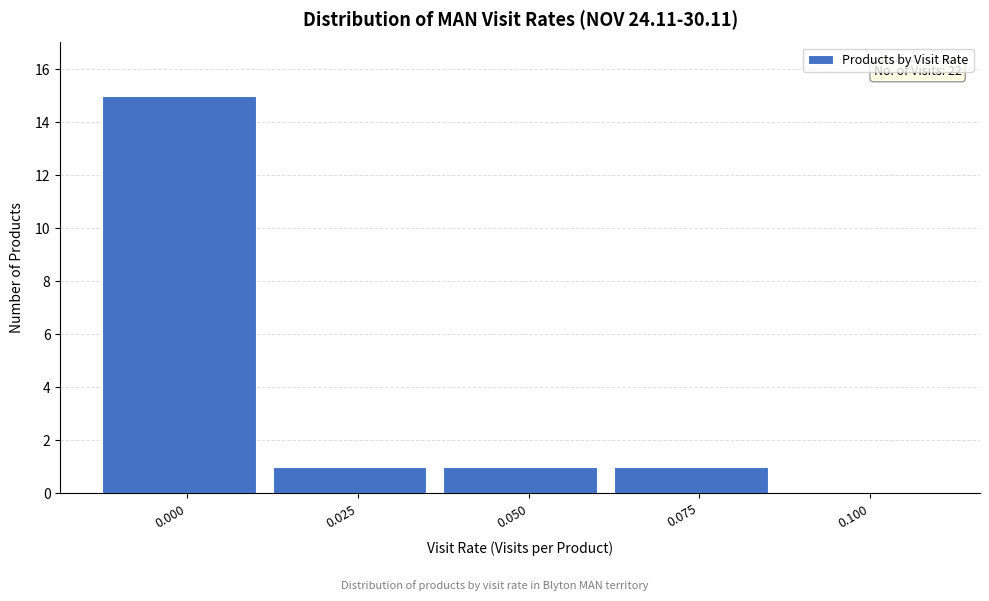

Reading right to left, transcribe all the data shown in this chart.

0.100=0	0.075=1	0.050=1	0.025=1	0.000=15